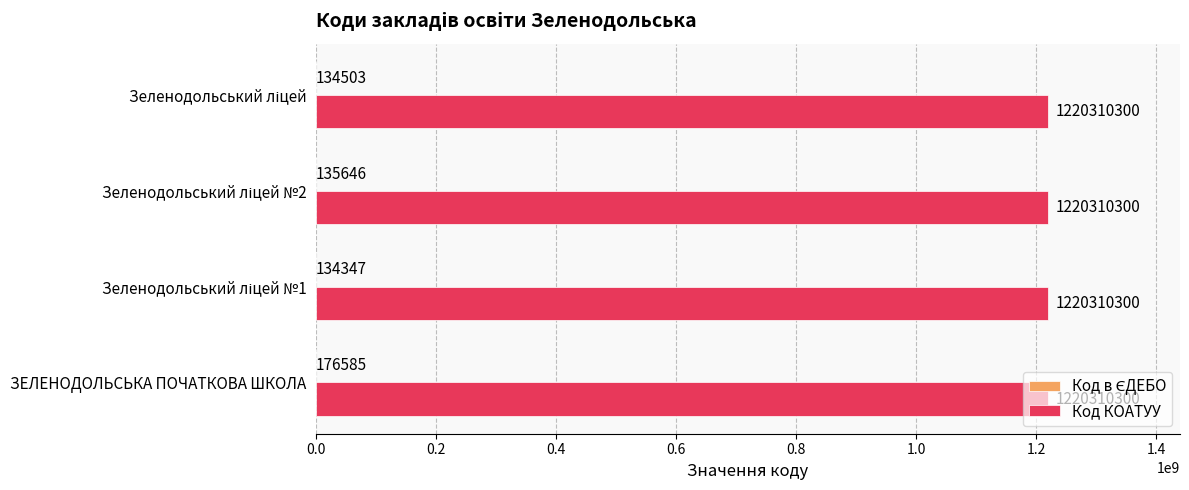

What is the greatest value displayed?

1220310300